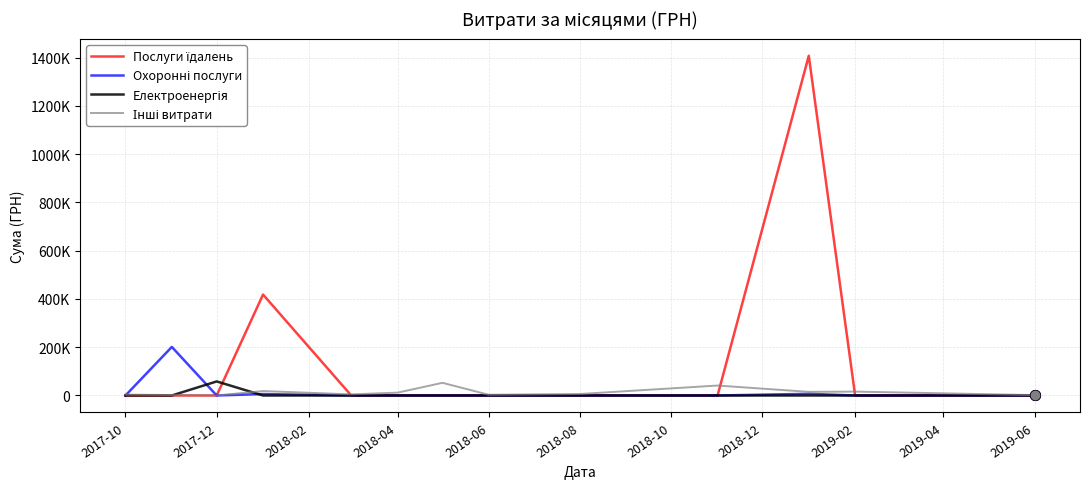

Does the chart have visible grid lines?

Yes